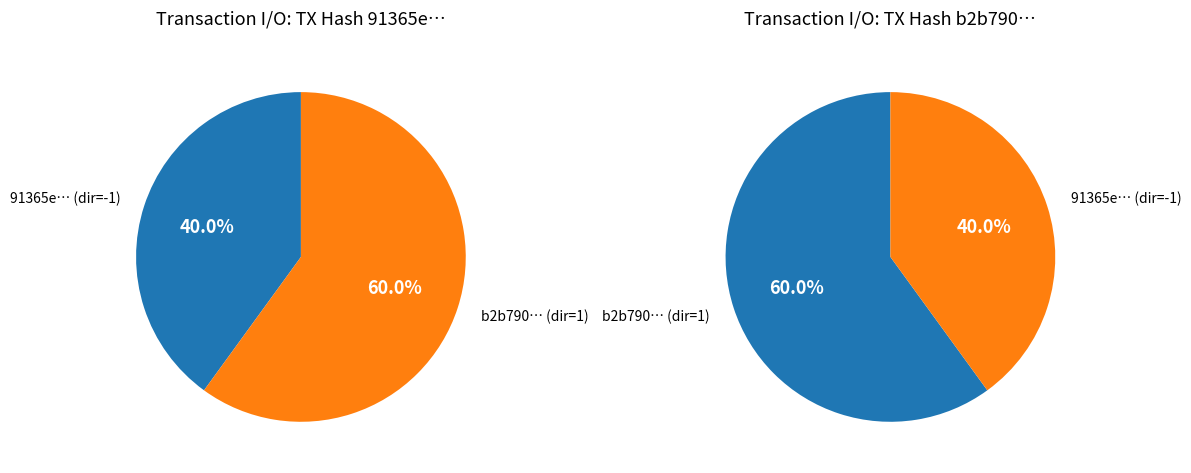

Does direction=1 (io_index=6) account for over 50% of the chart?

Yes